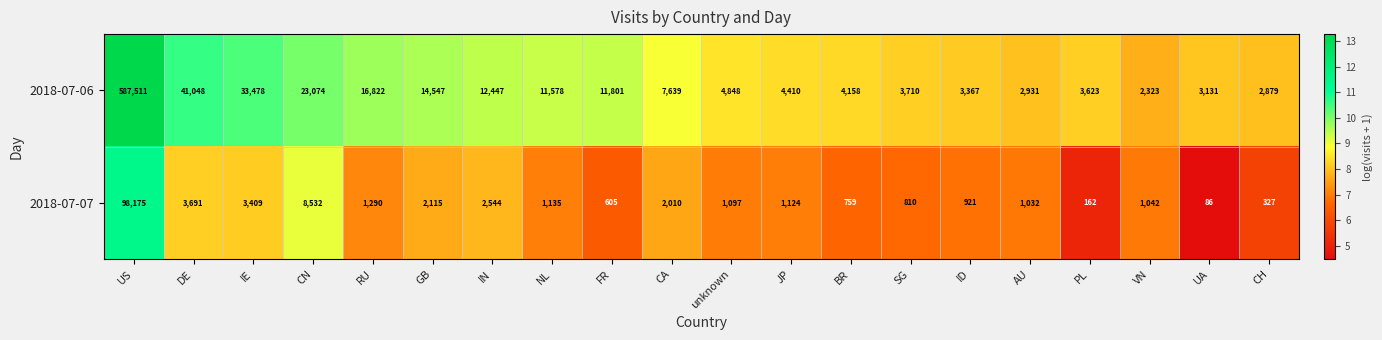

List the series in order of their overall mean, lowest first.

2018-07-07, 2018-07-06